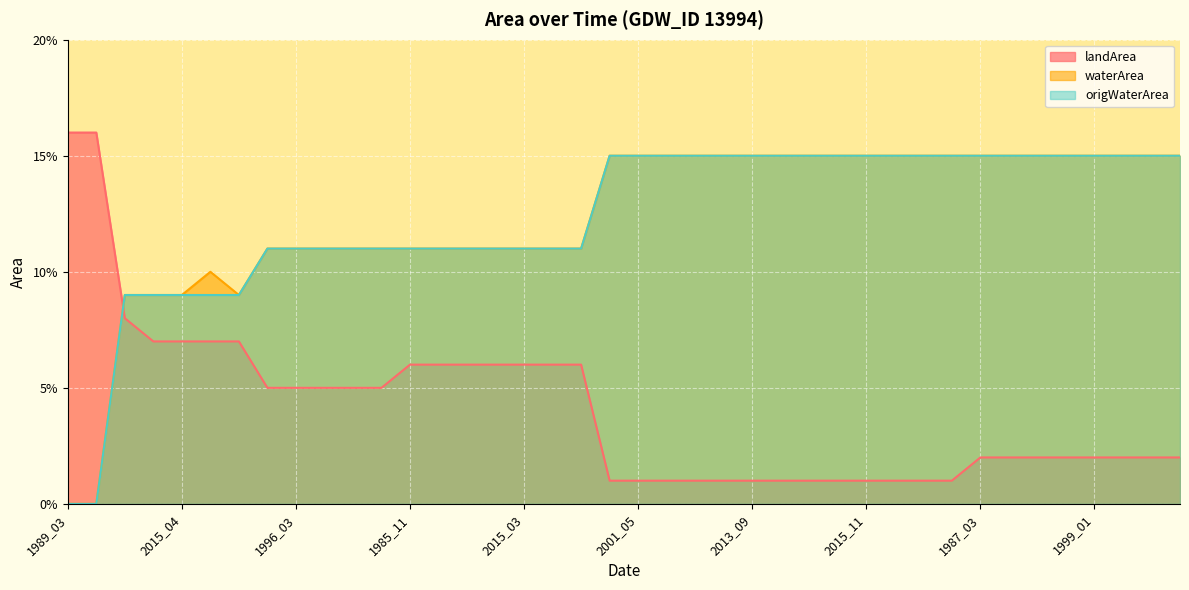

True or false: origWaterArea has a value of 0.1 at 2009_09.

True